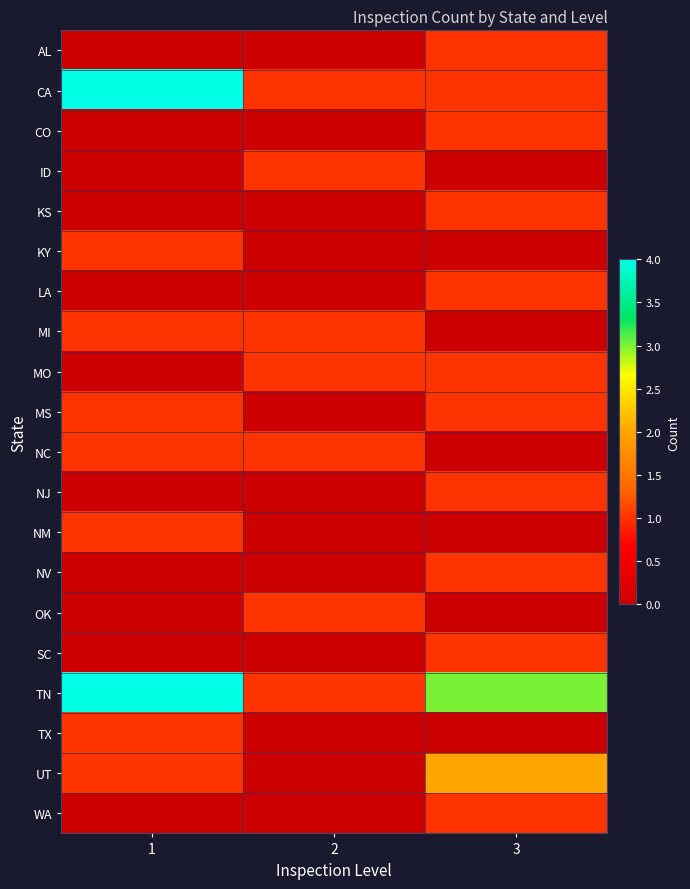

Reading right to left, list all the values displayed in this chart.

AL: 3=1	2=0	1=0
CA: 3=1	2=1	1=4
CO: 3=1	2=0	1=0
ID: 3=0	2=1	1=0
KS: 3=1	2=0	1=0
KY: 3=0	2=0	1=1
LA: 3=1	2=0	1=0
MI: 3=0	2=1	1=1
MO: 3=1	2=1	1=0
MS: 3=1	2=0	1=1
NC: 3=0	2=1	1=1
NJ: 3=1	2=0	1=0
NM: 3=0	2=0	1=1
NV: 3=1	2=0	1=0
OK: 3=0	2=1	1=0
SC: 3=1	2=0	1=0
TN: 3=3	2=1	1=4
TX: 3=0	2=0	1=1
UT: 3=2	2=0	1=1
WA: 3=1	2=0	1=0